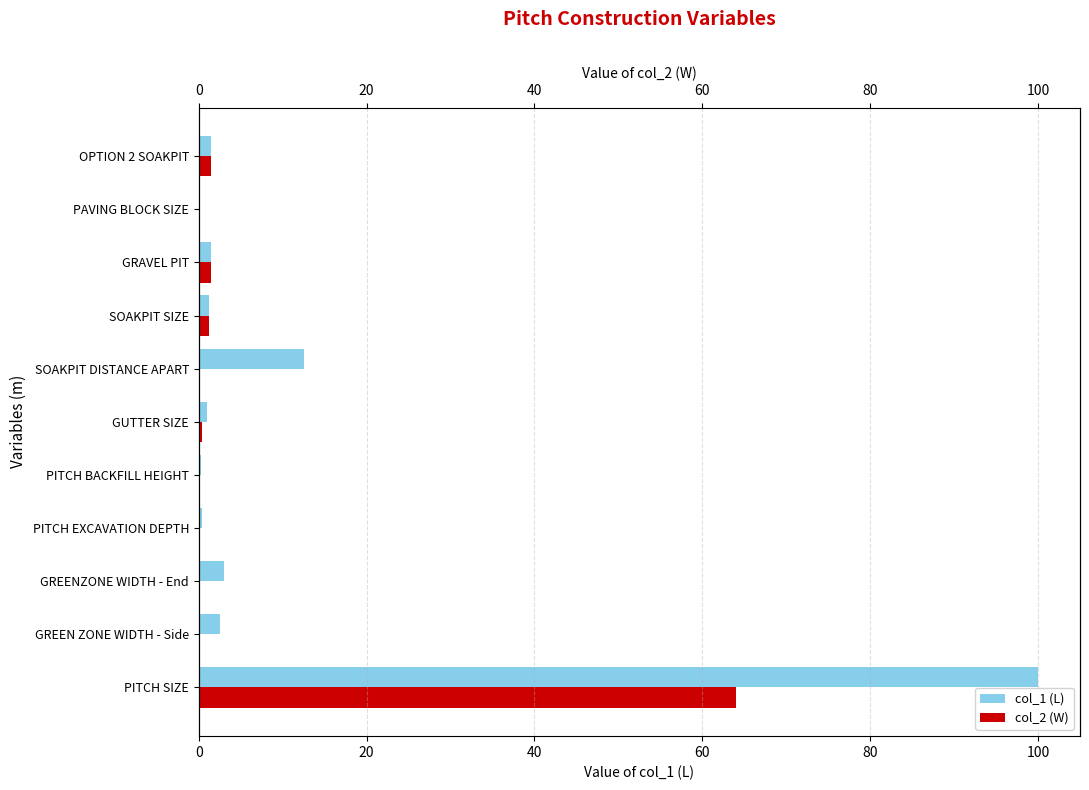

Which has a higher value, GREENZONE WIDTH - End or OPTION 2 SOAKPIT?

GREENZONE WIDTH - End